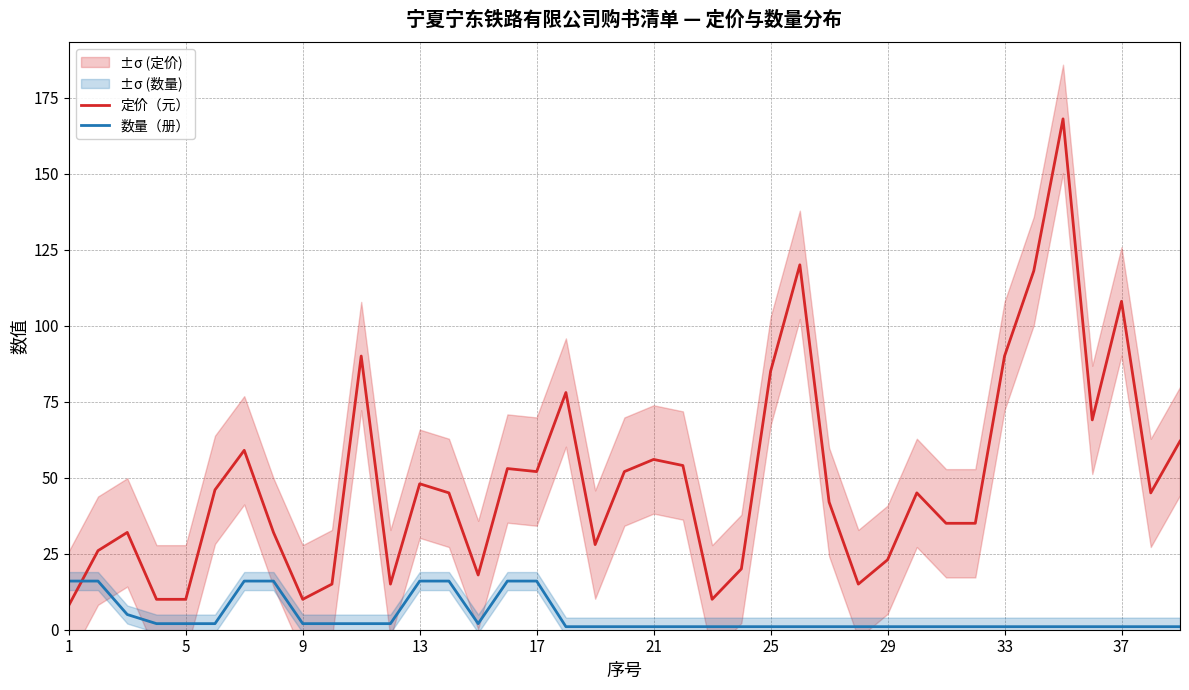

What is the maximum value for 定价（元）?

168